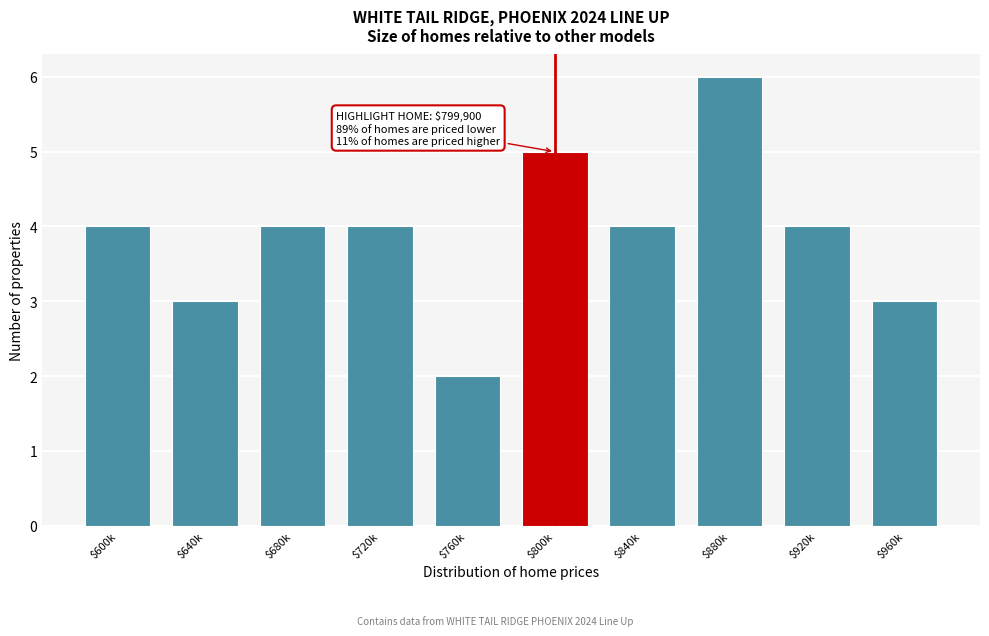

Reading left to right, list all the values displayed in this chart.

4	3	4	4	2	5	4	6	4	3